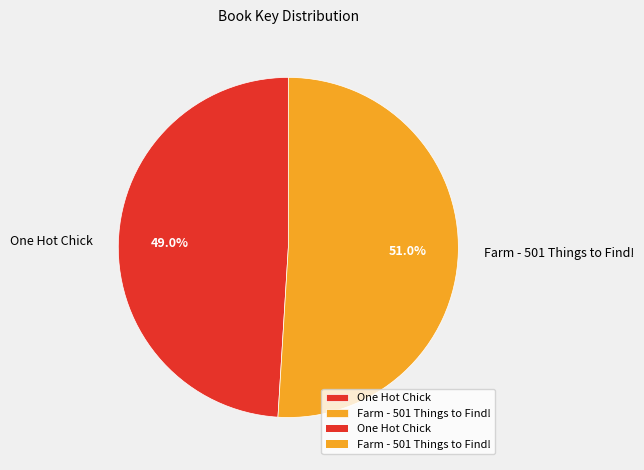

The Farm - 501 Things to Find! slice represents 51% of the pie. True or false?

True